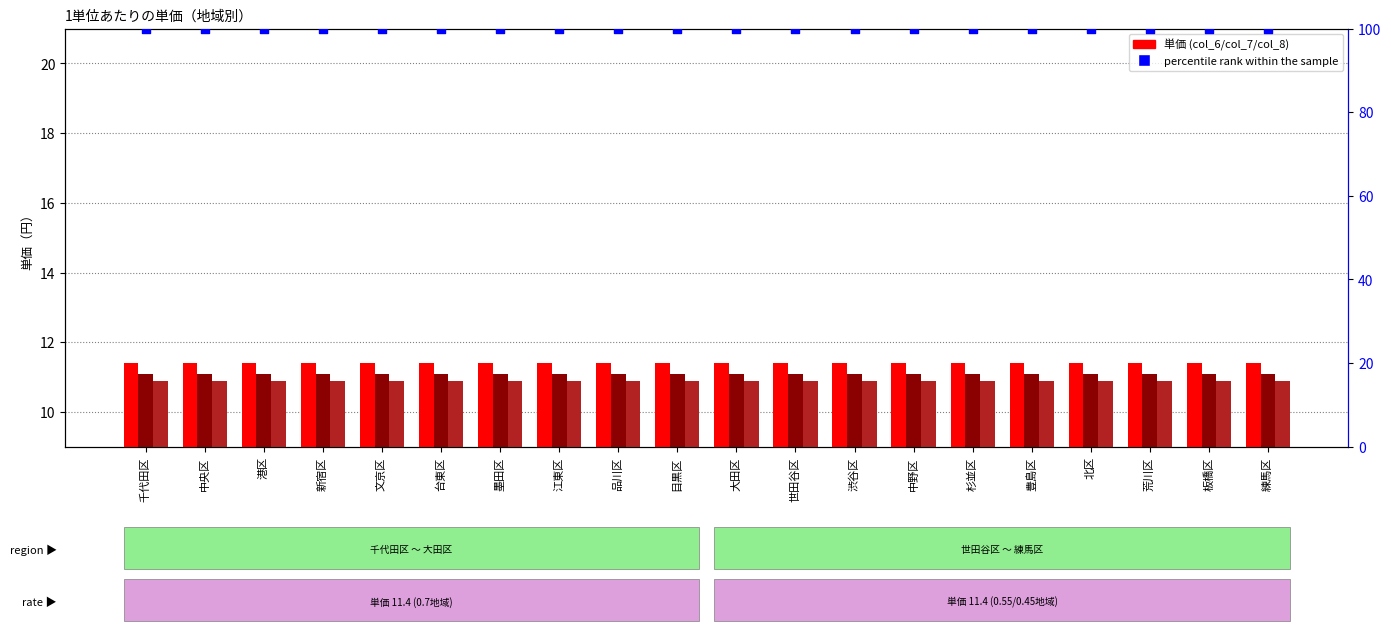

Which series contains the lowest Y value?

col_8 (0.45)